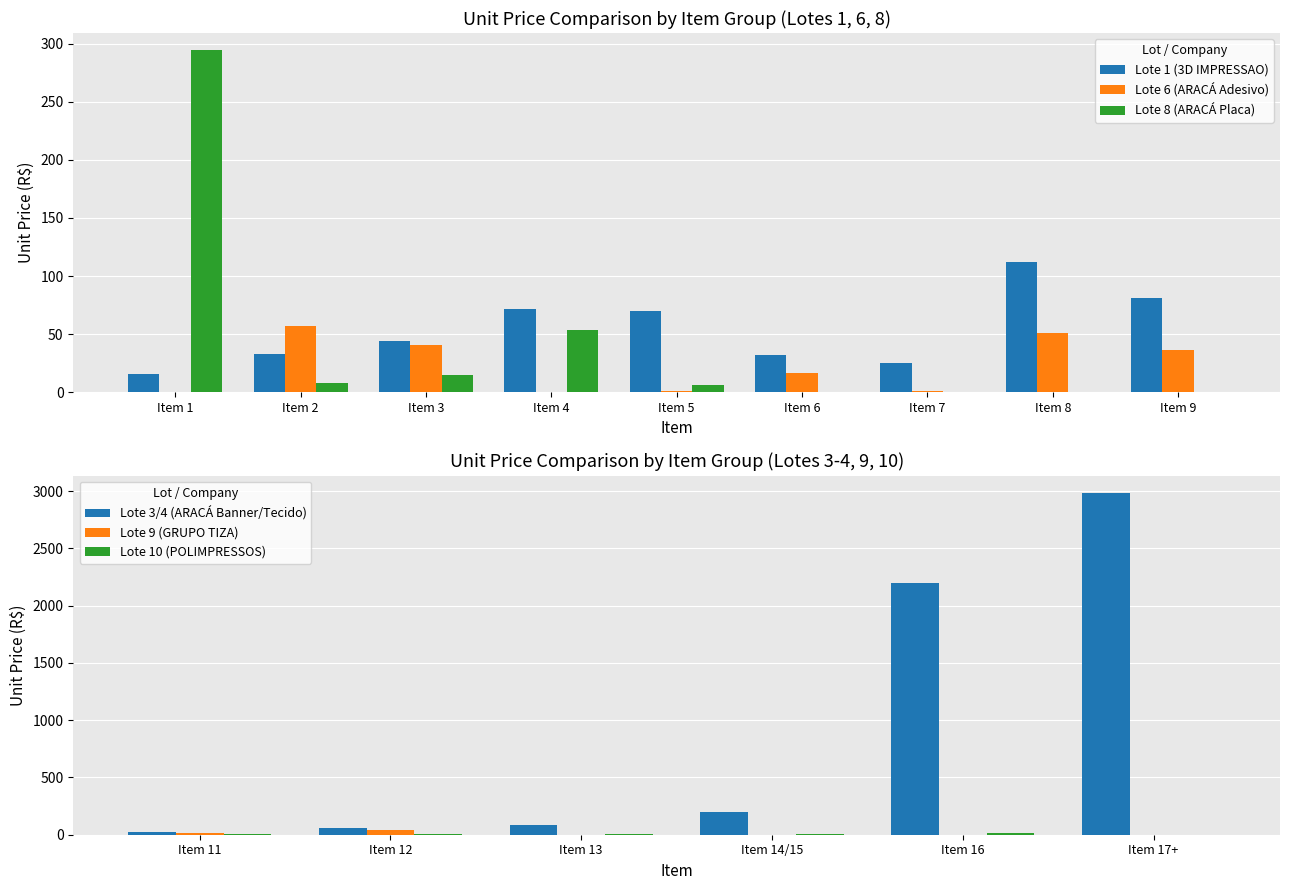

Is it true that Lote 6 (ARACÁ Adesivo) equals 71.2 at Item 8?

False